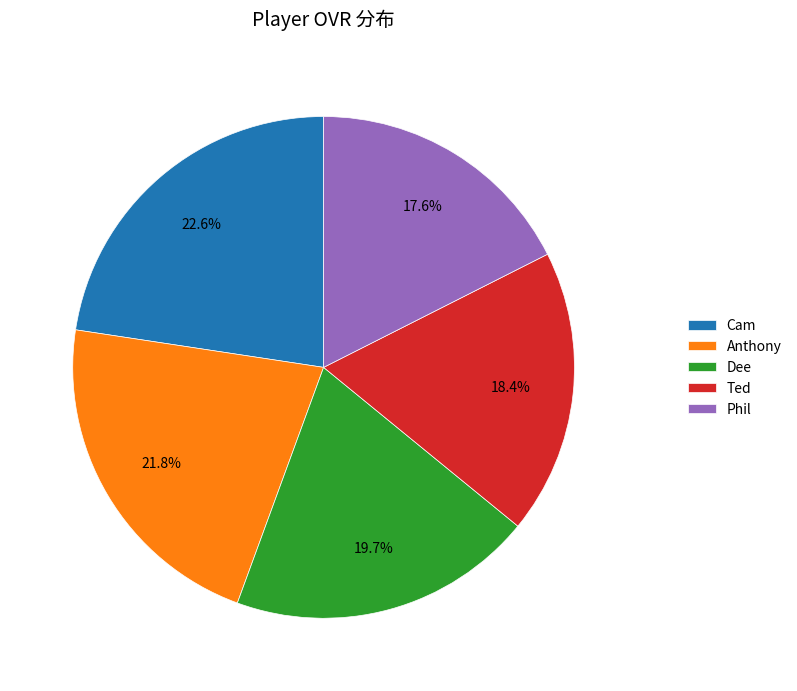

How many slices are in this pie chart?

5